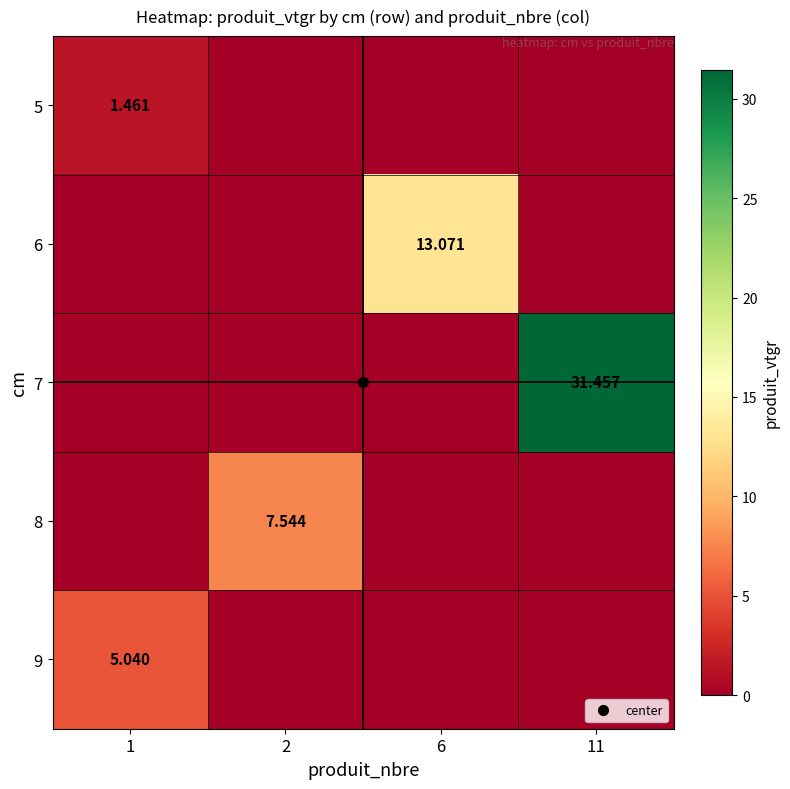

Is it true that 9 equals 0.0 at 2?

True